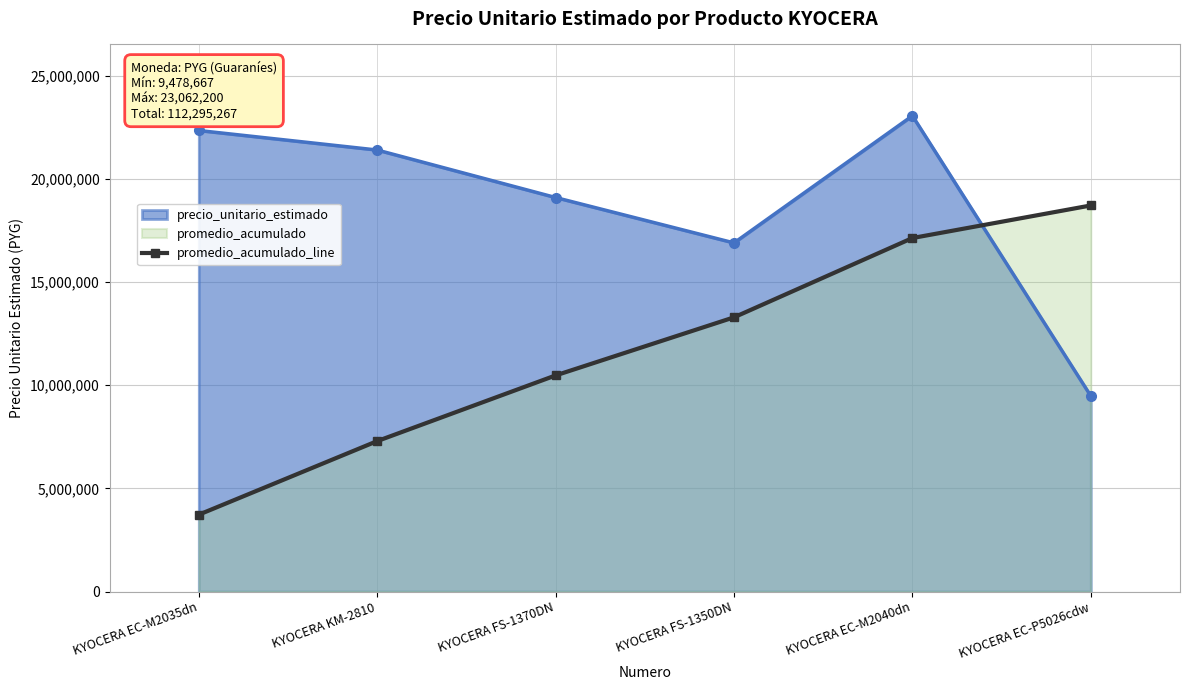

What is the difference between the maximum and minimum values?

14990927.8